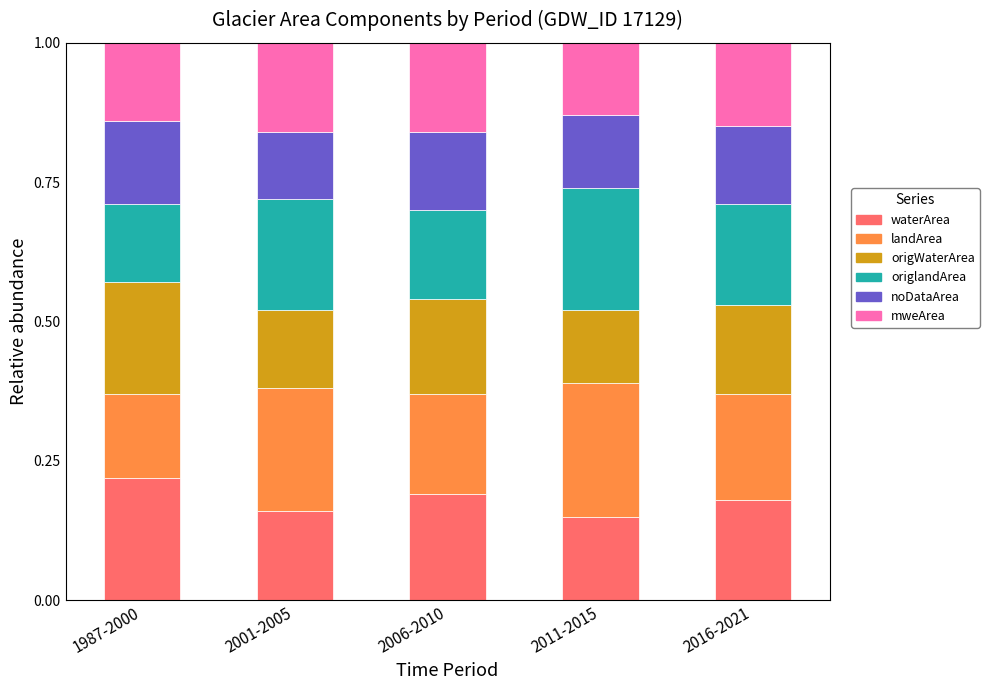

How many waterArea values are between 0 and 1?

5